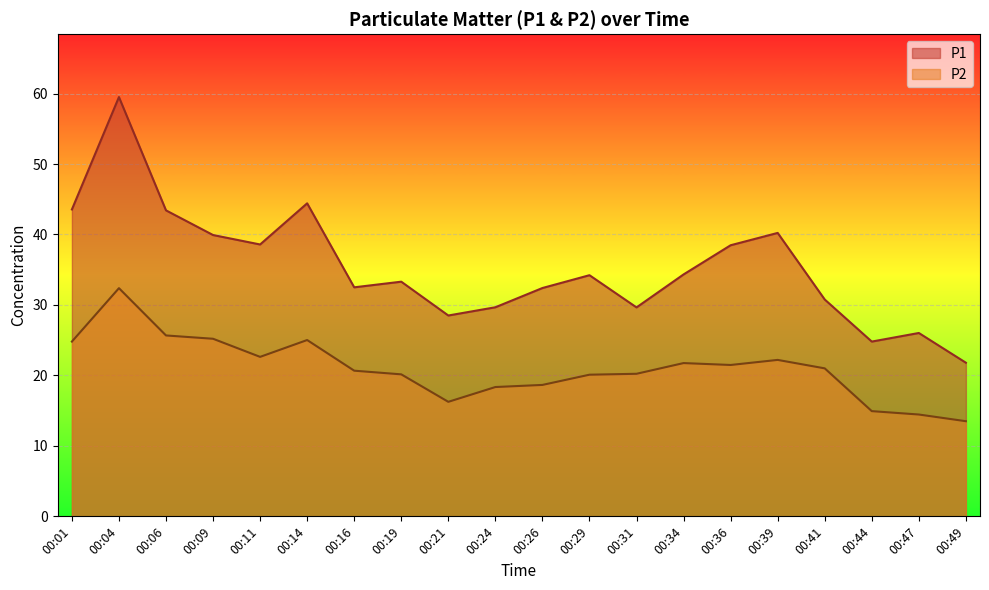

At which category does the chart reach its minimum across all series?

00:49